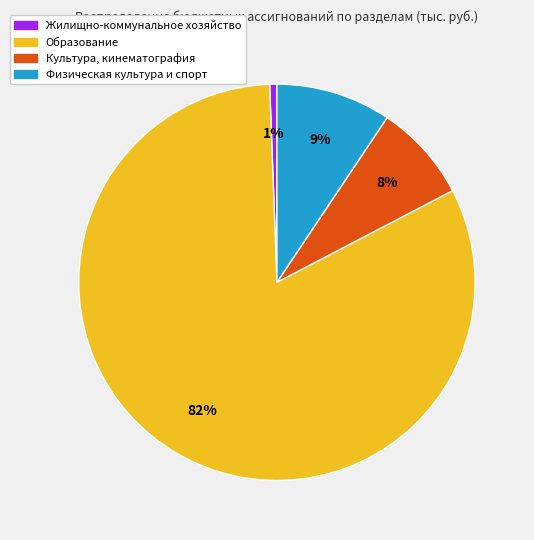

To the nearest percent, what is the difference between the Культура, кинематография and Образование slice percentages?

74%